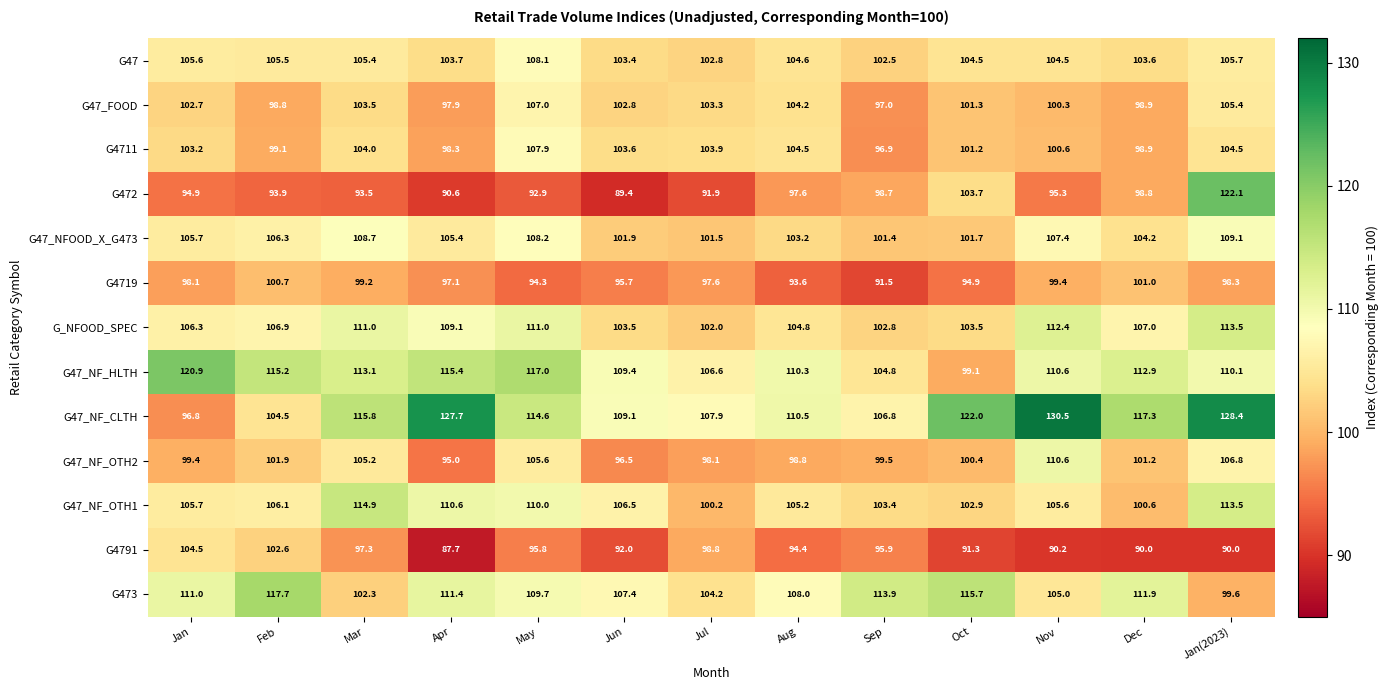

What is the spread (max minus min) of values at Jan?

26.0